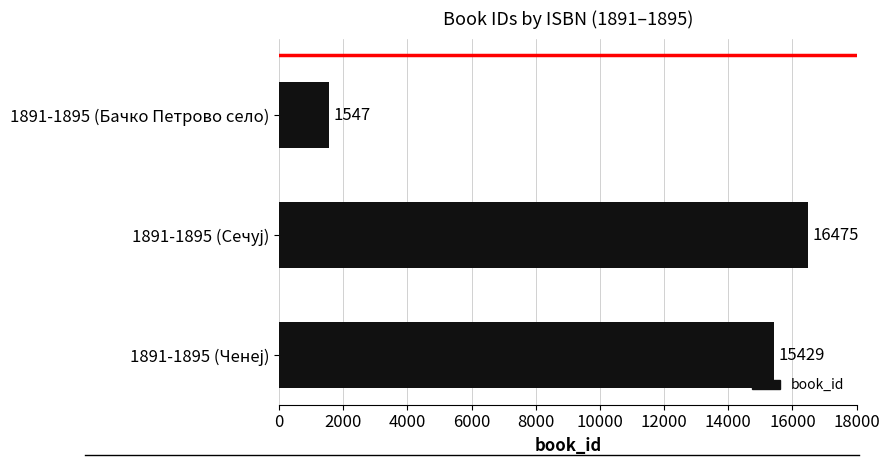

How many values are below 15429?

1